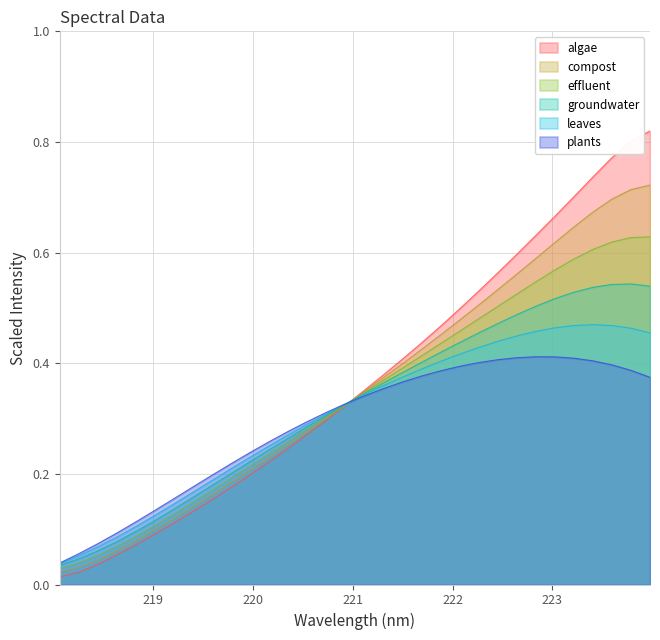

The value at 219.3979 is 0.1. True or false?

True